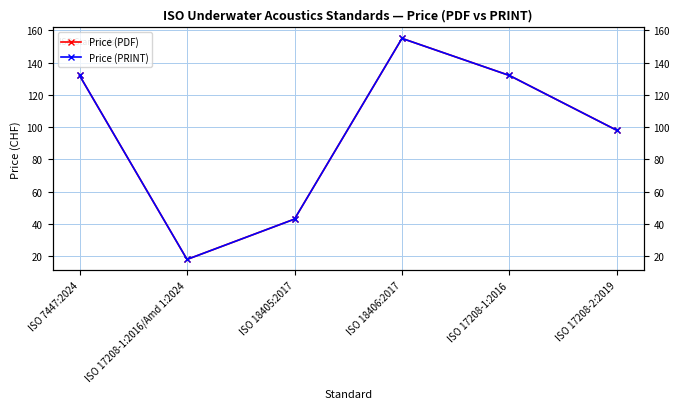

Which series has the largest total across all categories?

Price (PDF)